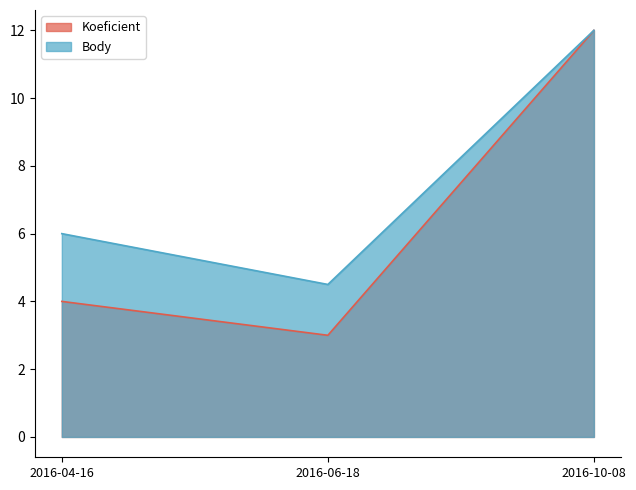

How many series are shown in this chart?

2